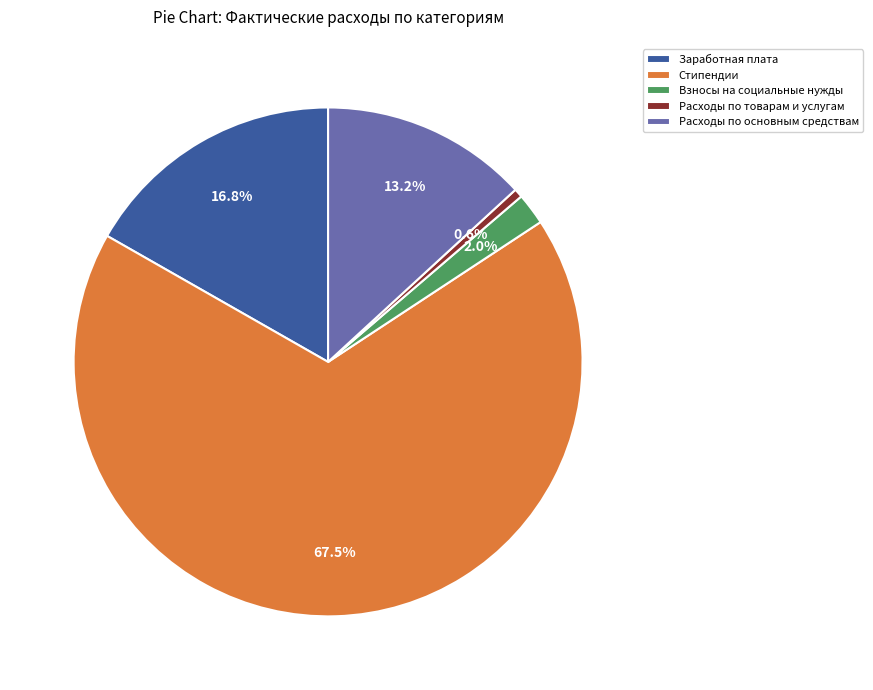

Is it true that Заработная плата is 24% of the pie?

False